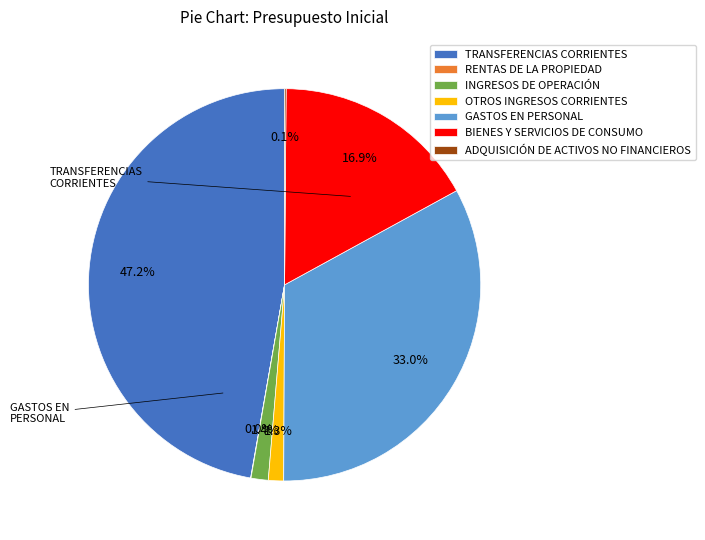

Which category has the biggest portion of the pie?

TRANSFERENCIAS CORRIENTES